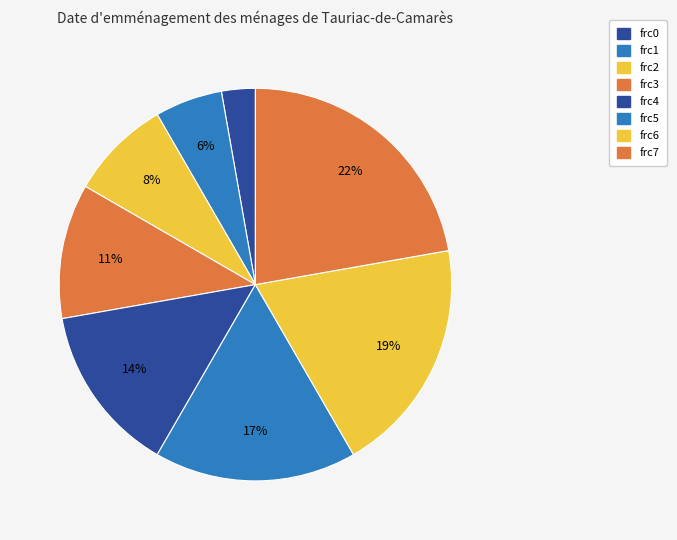

To the nearest percent, what percentage of the pie is frc3?

11%